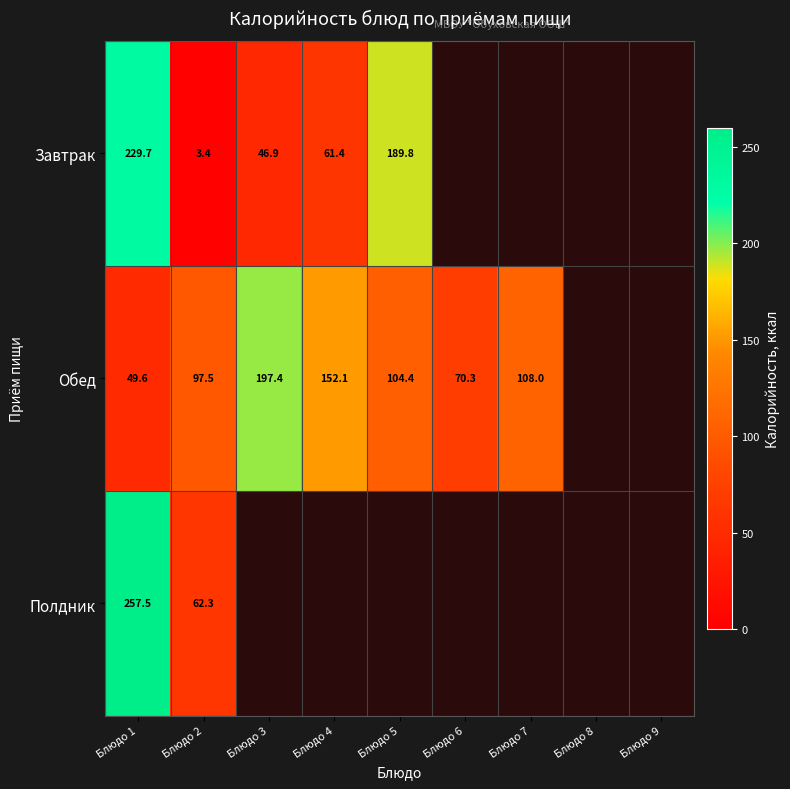

Rank the series at Блюдо 2 from highest to lowest value.

Обед, Полдник, Завтрак